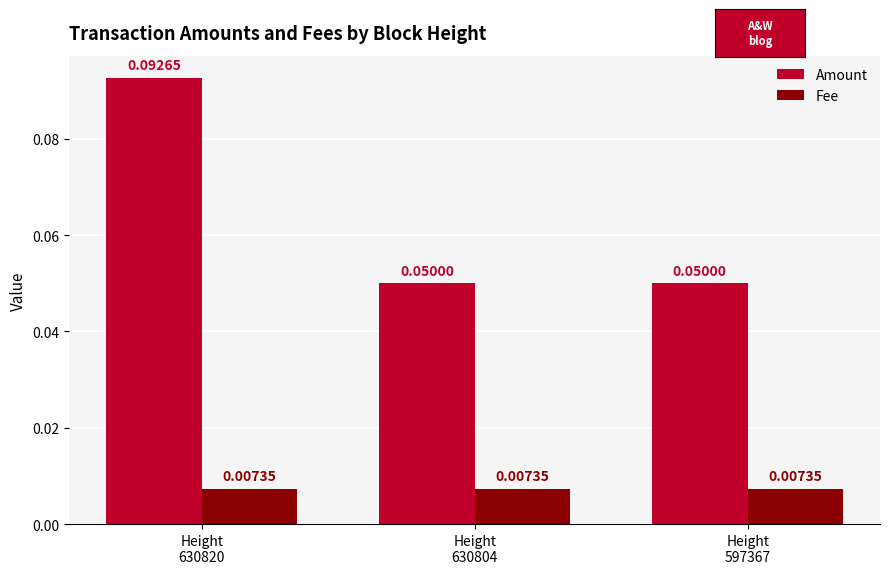

Rank the series by their maximum value, from highest to lowest.

Amount, Fee